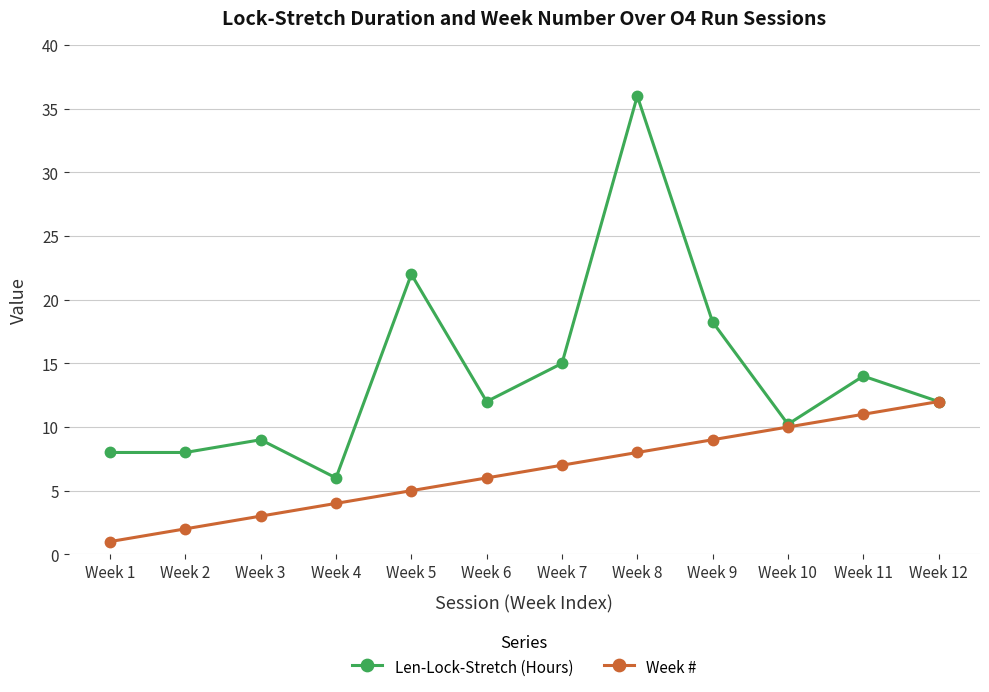

What is the value of the Week # point at the 11th from the left?

11.0